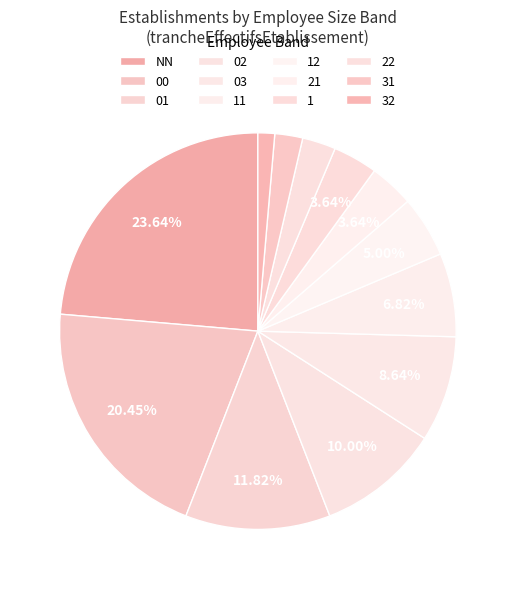

What is the change in value from 11 to 12?

-4